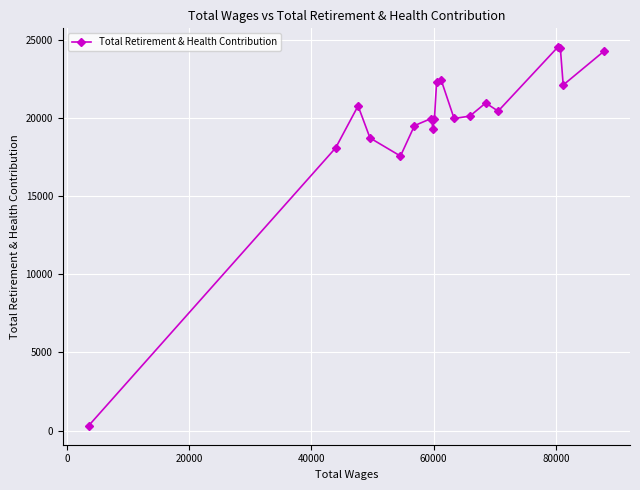

What is the difference between the maximum and minimum values?

24214